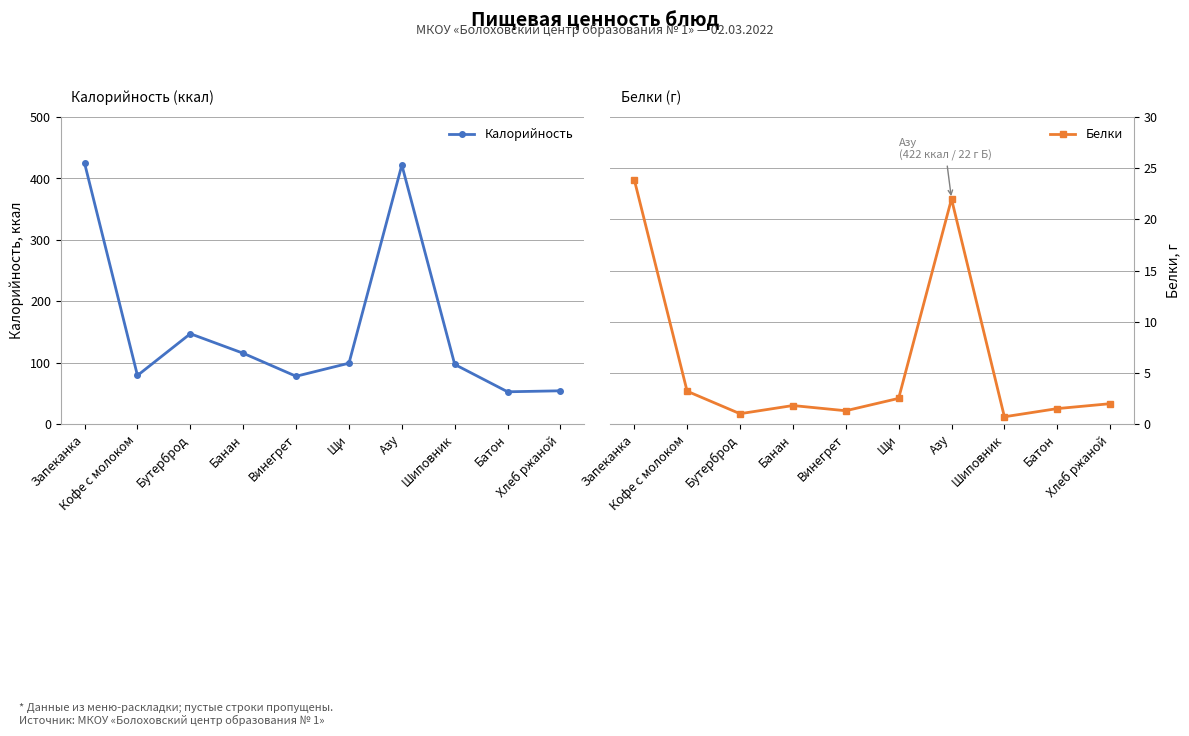

What is the label of the 7th point from the right?

Банан